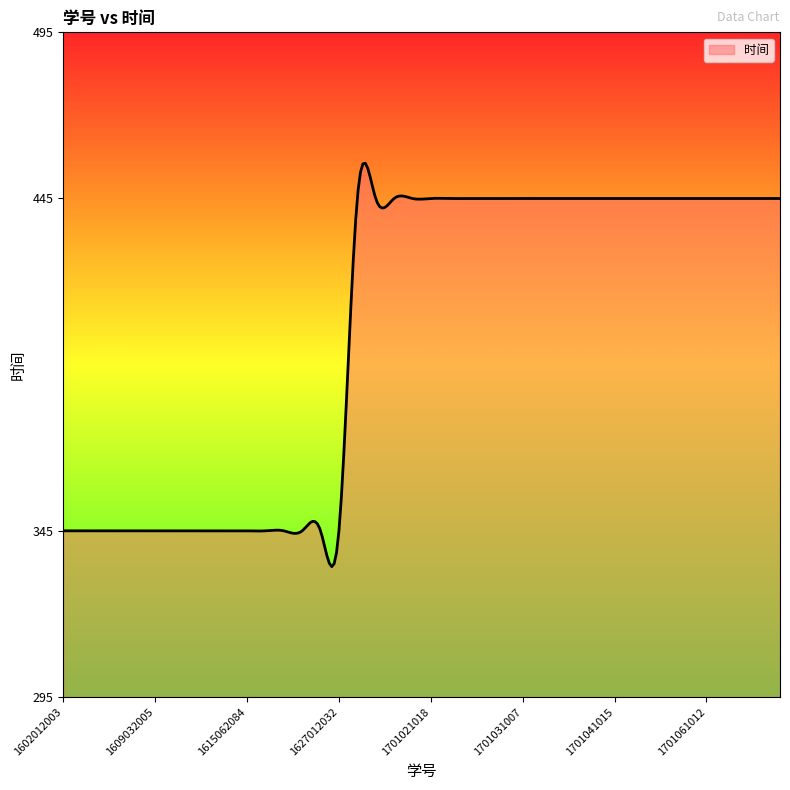

What is the difference between the second highest and minimum values?

121.2